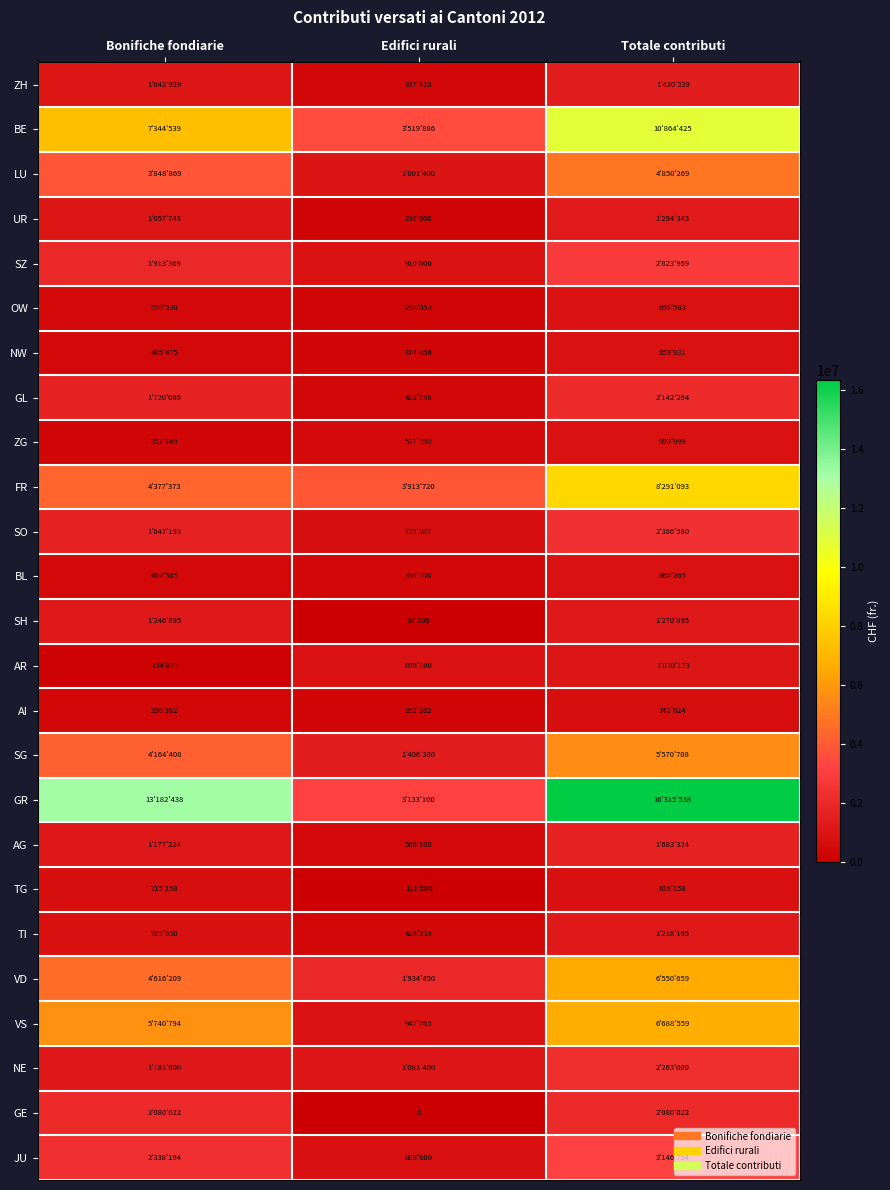

The ZG series shows 728089 at Edifici rurali. True or false?

False